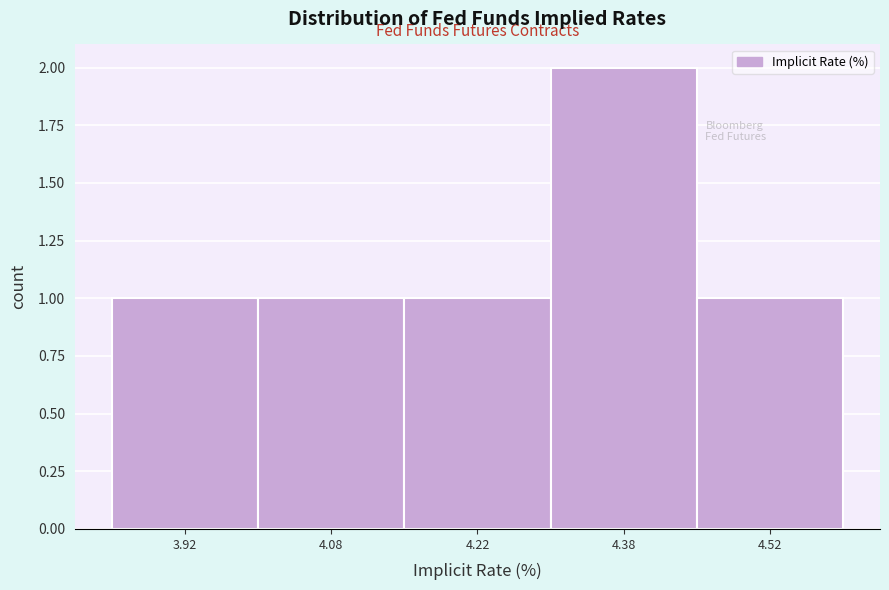

Over which range of the x-axis is the bar tallest?

4.30 to 4.45